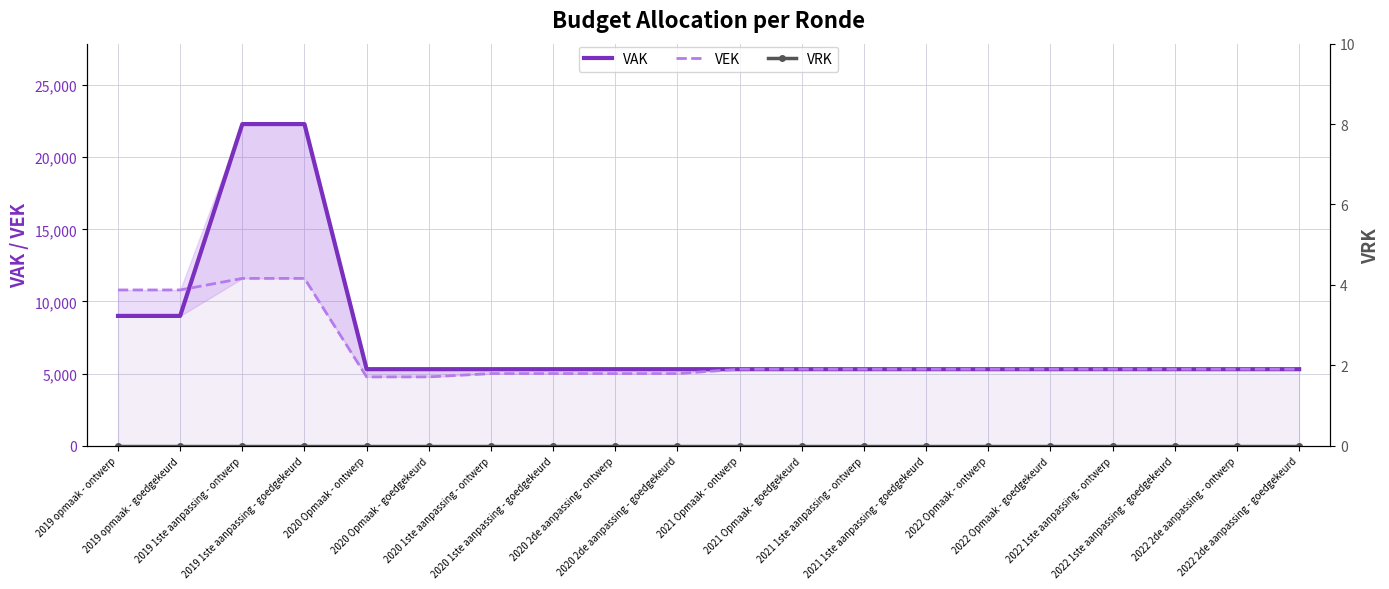

Which series changed the most between 2020 2de aanpassing - goedgekeurd and 2021 1ste aanpassing - goedgekeurd?

VEK